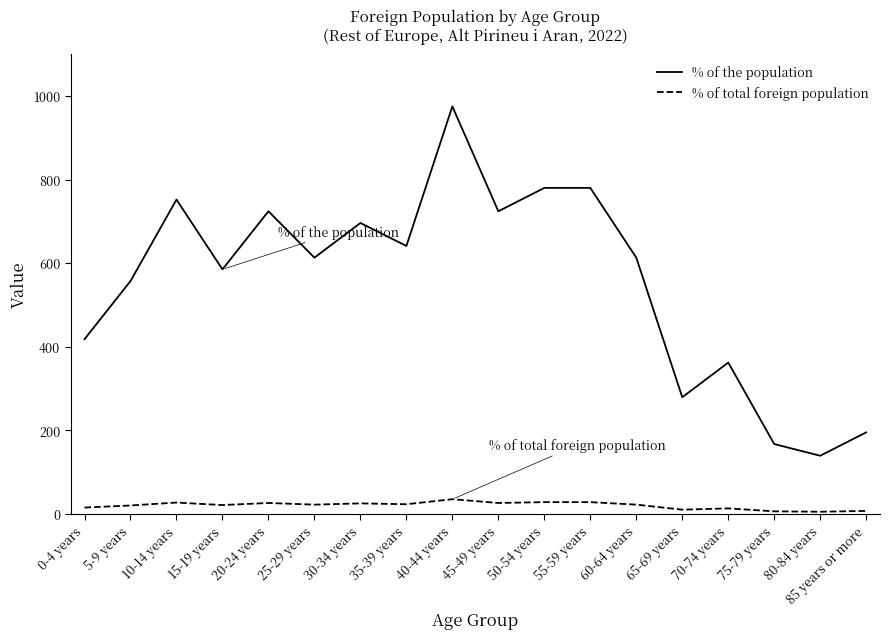

Which series has the widest spread of values?

% of the population